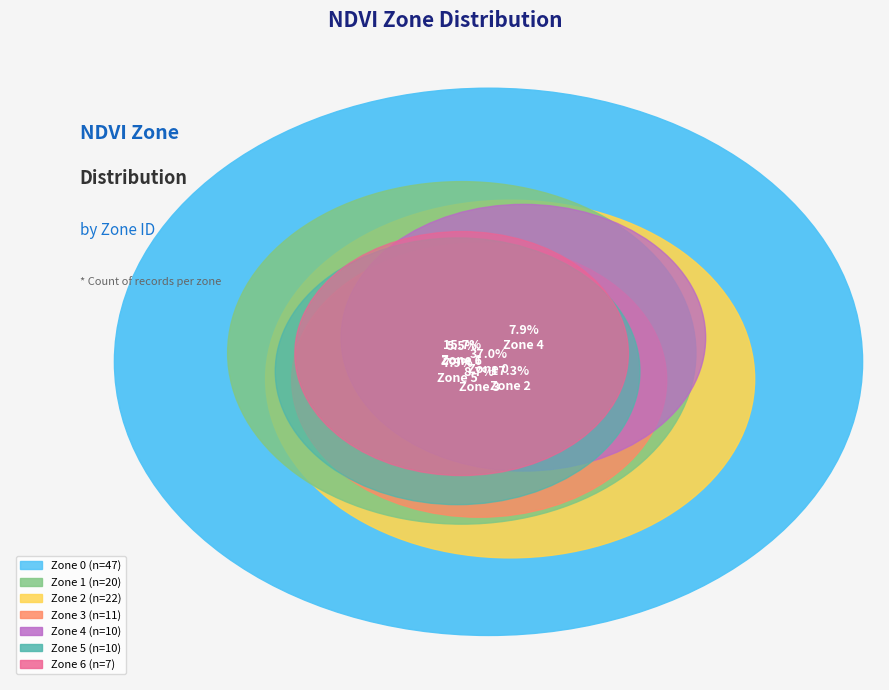

To the nearest percent, what portion does Zone 6 represent?

6%